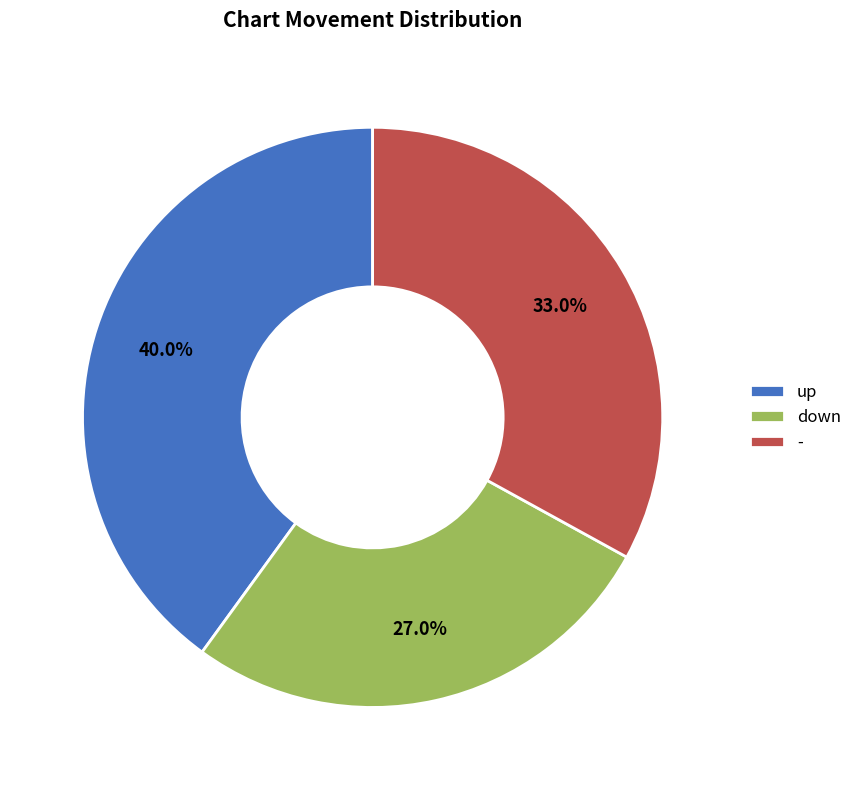

How many slices are in this pie chart?

3